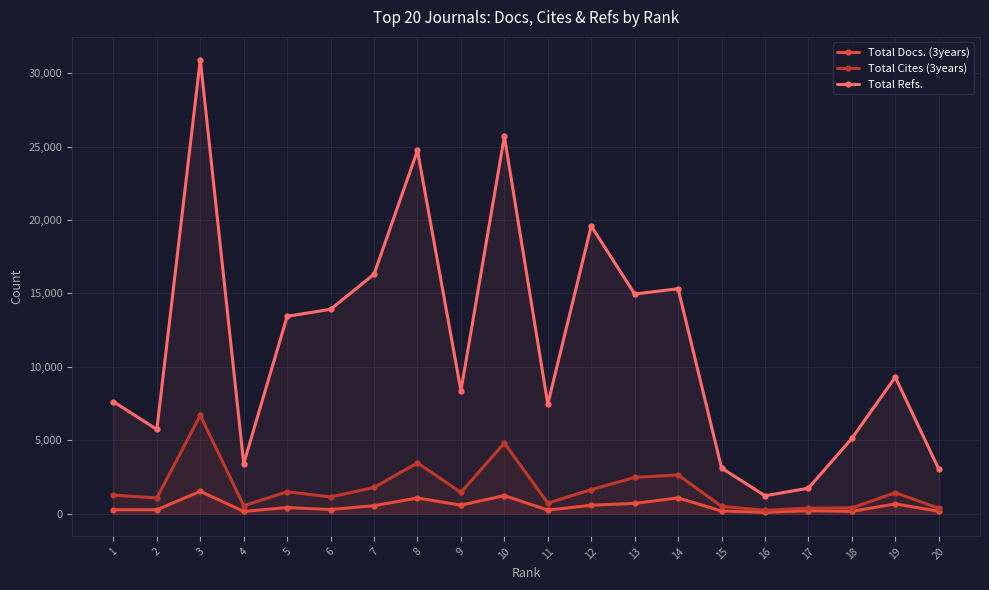

How many distinct data groups are displayed?

3